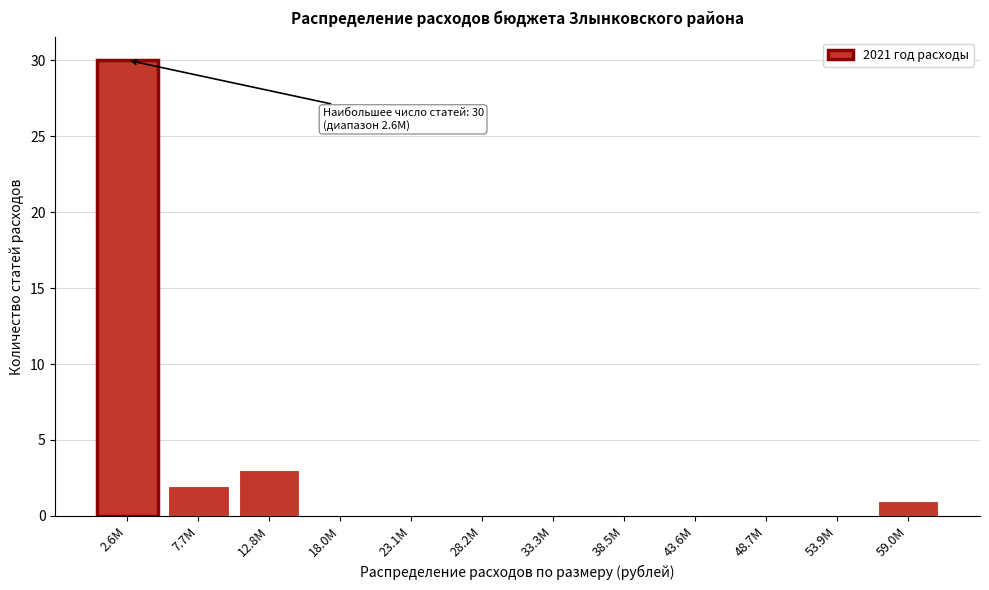

Reading left to right, extract all data points from this chart.

2.6M=30	7.7M=2	12.8M=3	18.0M=0	23.1M=0	28.2M=0	33.3M=0	38.5M=0	43.6M=0	48.7M=0	53.9M=0	59.0M=1